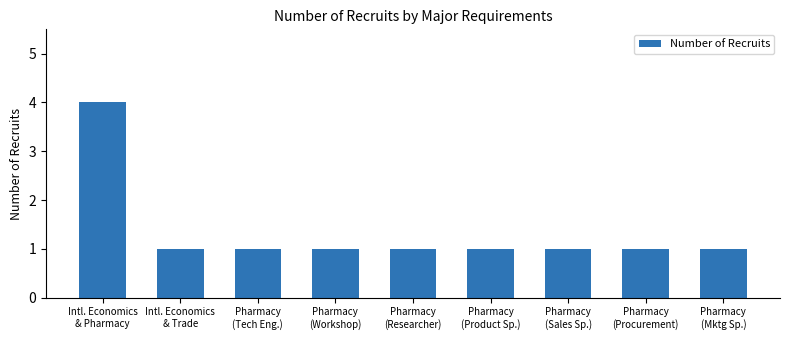

Count the number of data series in this chart.

1